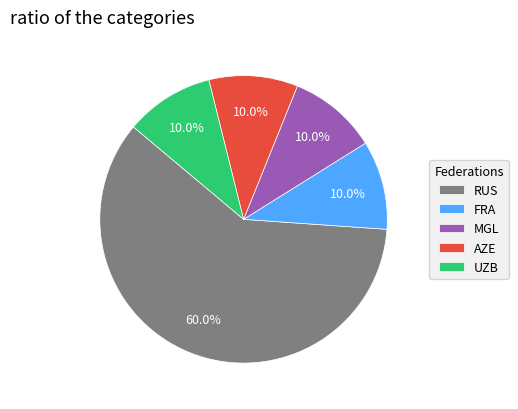

What is the largest slice in the pie chart?

RUS